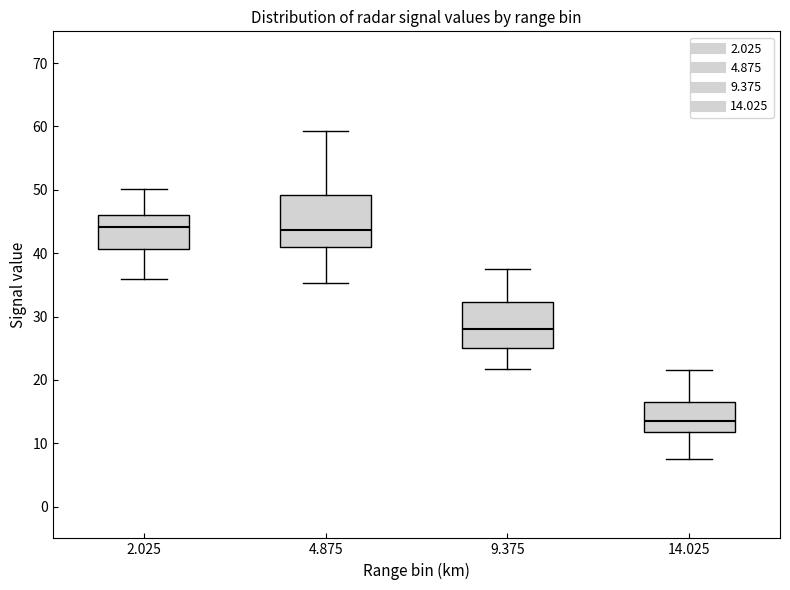

Where does the median line of the box at x = 14.025 sit on the y-axis? The values are not printed on the chart, so give them approximately, as read against the axis.

14